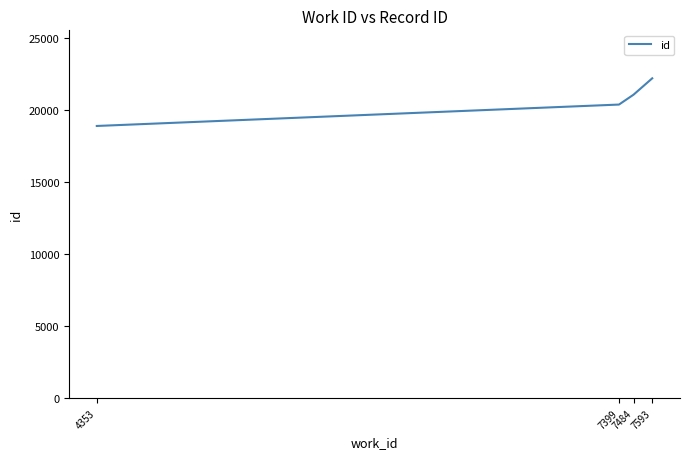

At which category does the chart reach its peak across all series?

7593